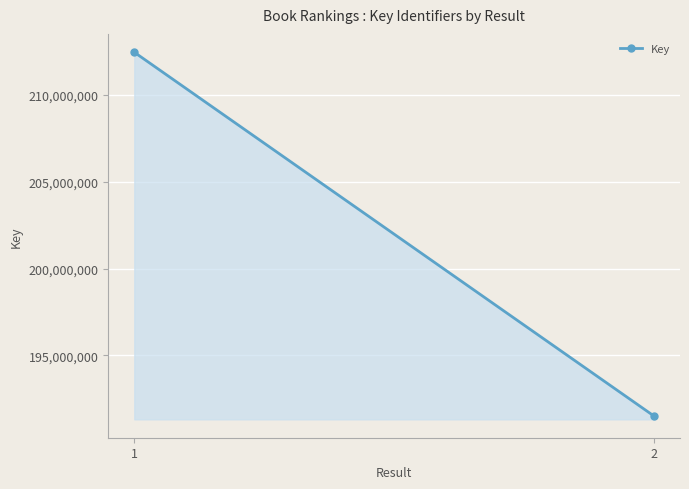

List the labels in order of value, largest first.

1, 2